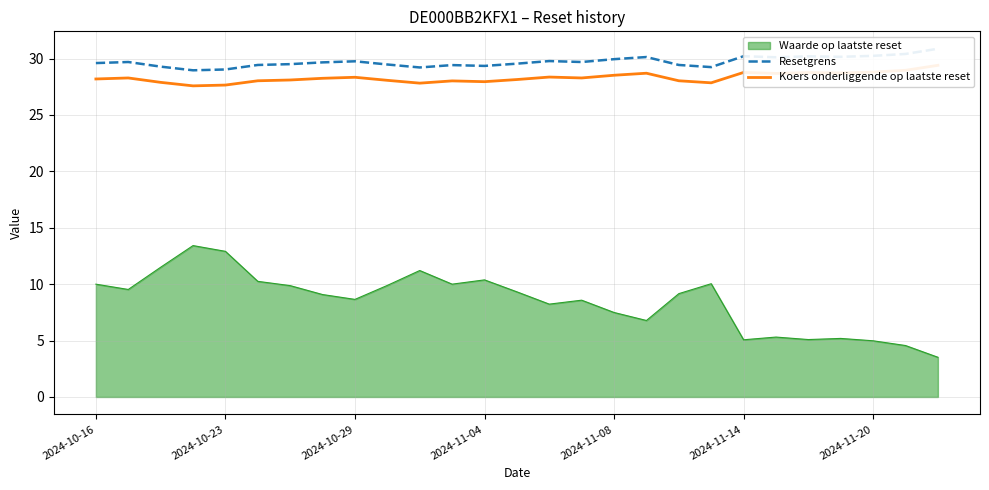

How many interior local peaks does the Resetgrens series have?

7